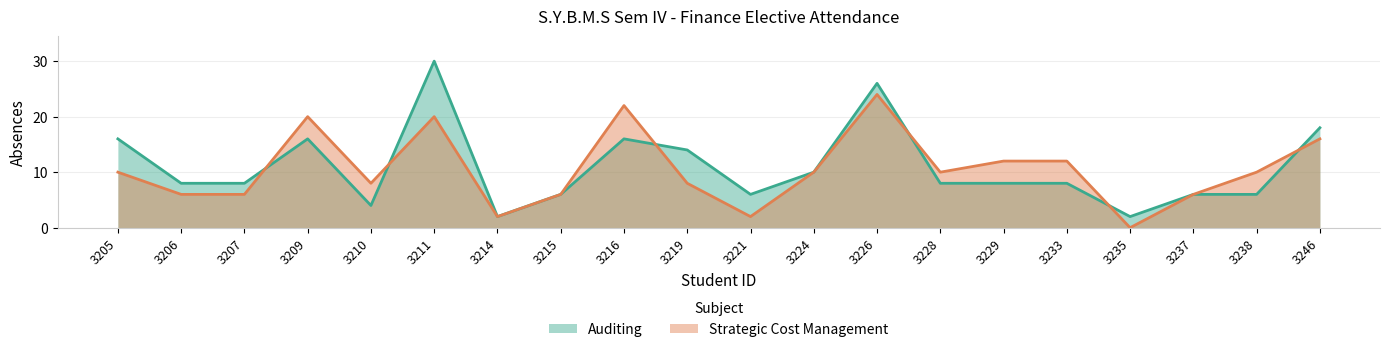

What is the difference between the maximum and minimum values in the Strategic Cost Management series?

24